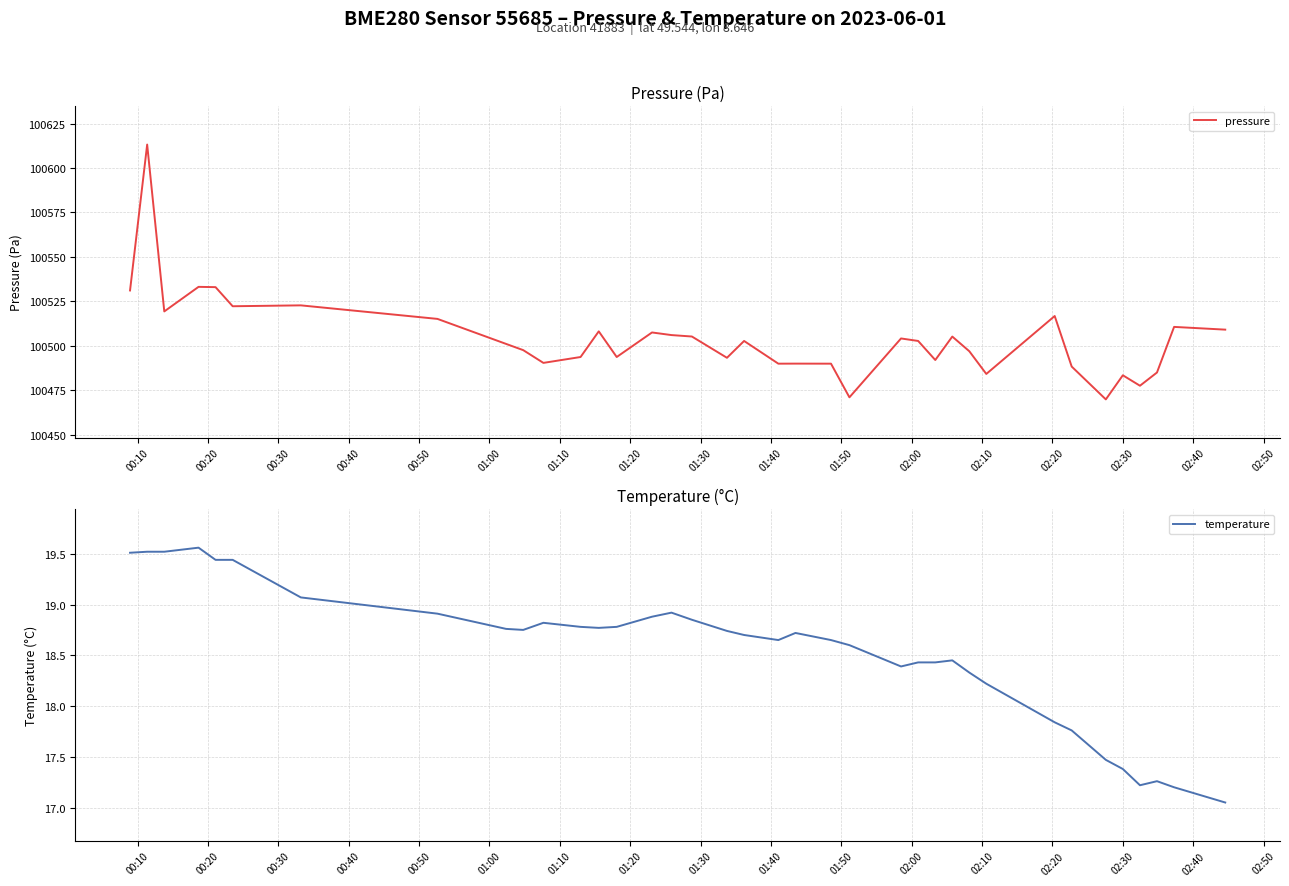

What is the maximum value for pressure?

100613.2